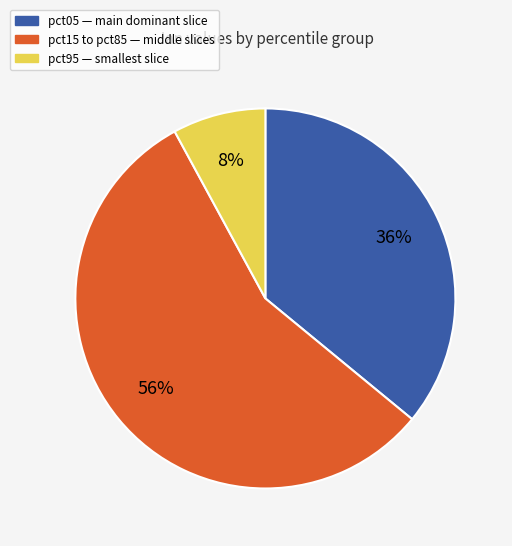

To the nearest percent, what is the difference between the largest and smallest slice percentages?

48%